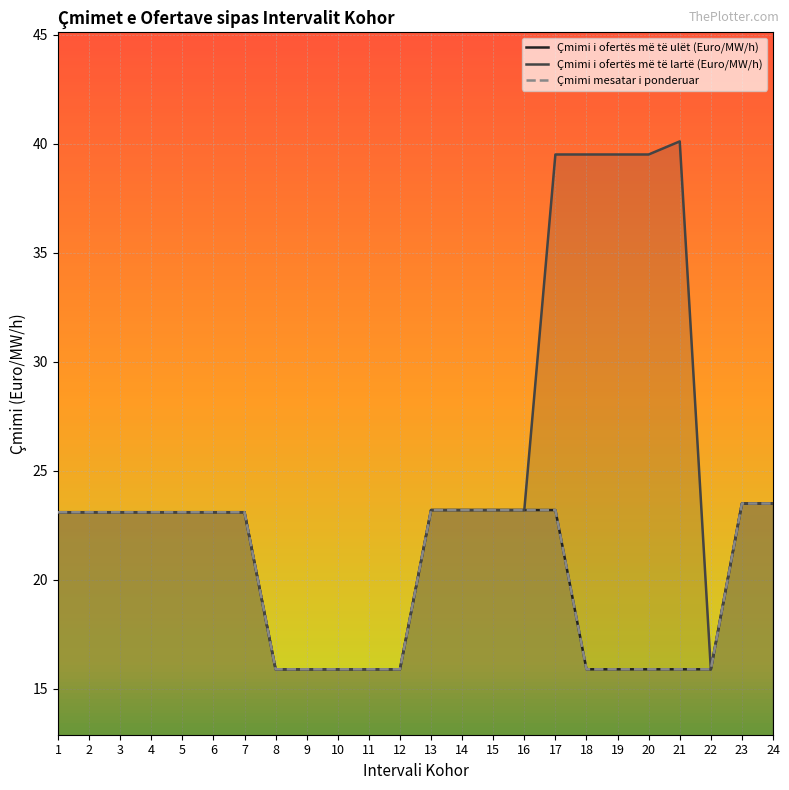

Where does the Çmimi i ofertës më të lartë (Euro/MW/h) series first go above 23?

1